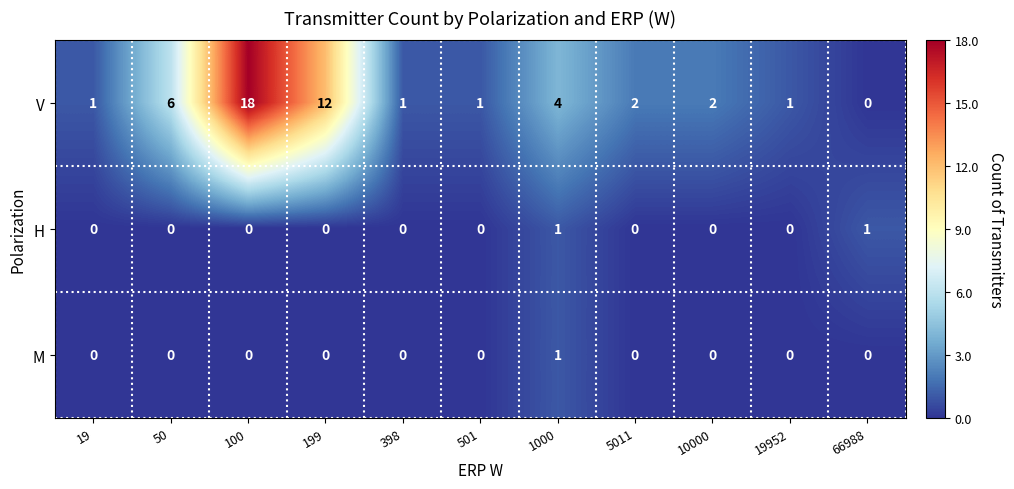

At which category is the sum across all series the highest?

100